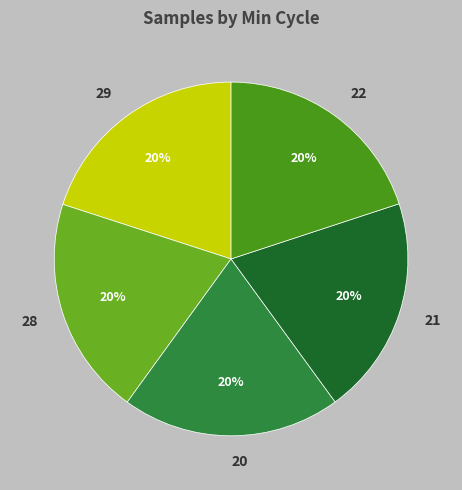

Do 20 and 22 together represent more than half of the pie?

No